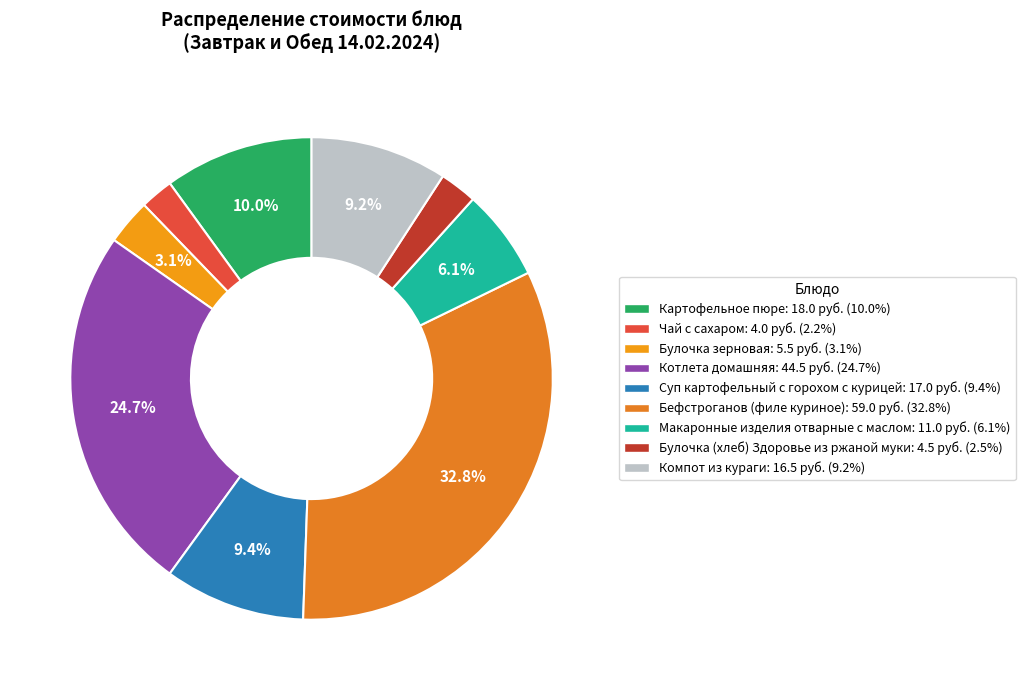

Count the number of slices in the pie.

9